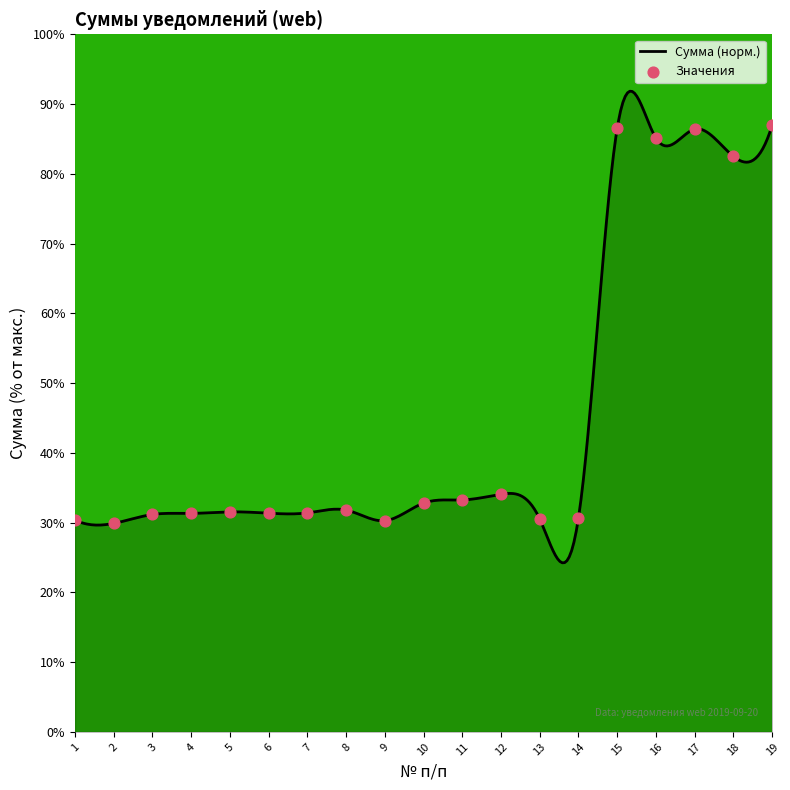

What is the ratio of the value at 13 to the value at 17?

0.4